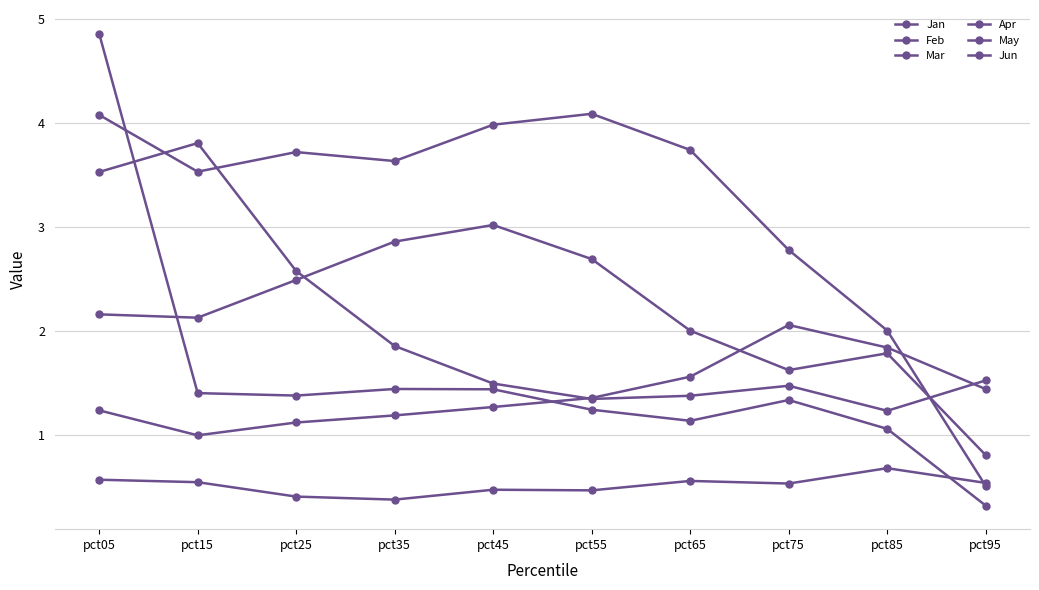

Does the chart have visible grid lines?

Yes